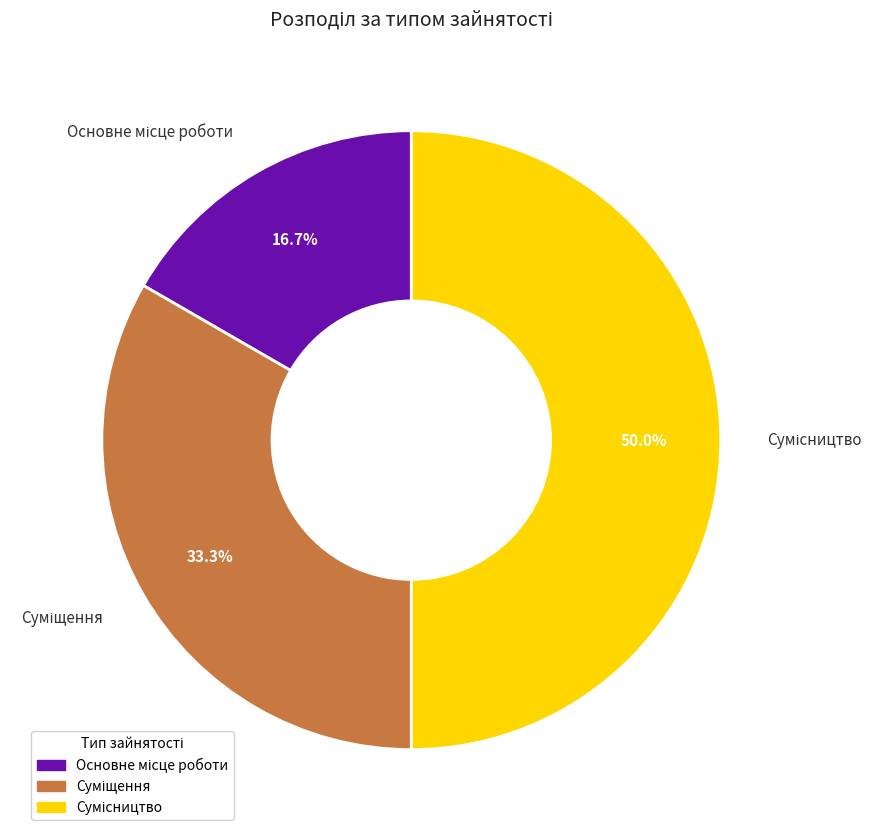

Is Суміщення the majority of the pie?

No